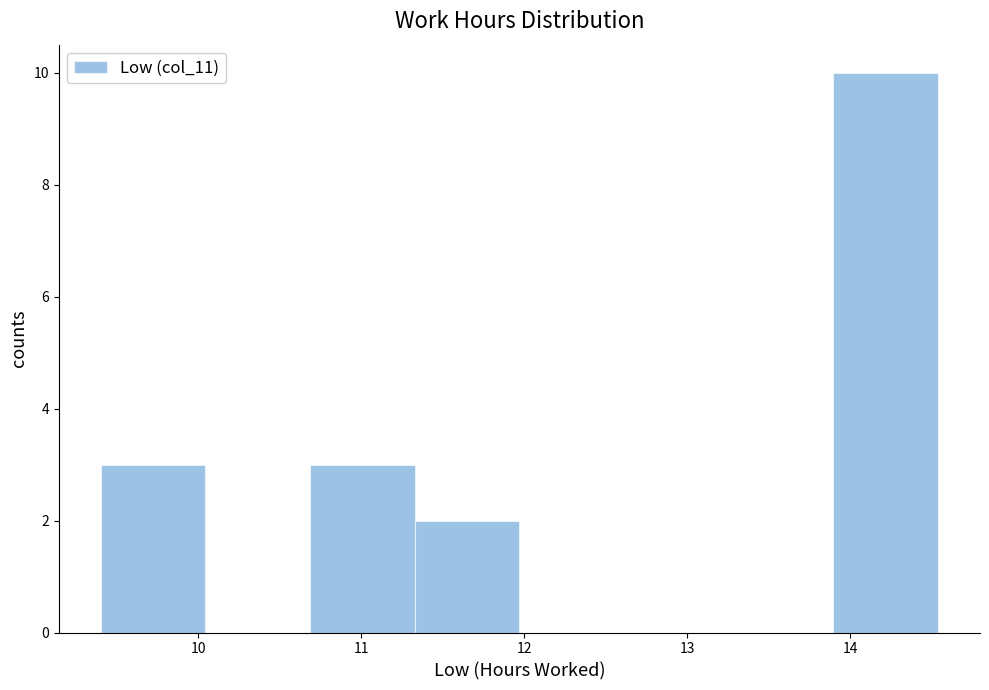

How tall is the bar that spans 11.3 to 12.0 on the x-axis? Neither the bar edges nor the heights are printed on the chart, so give them approximately, as read against the axes.

2